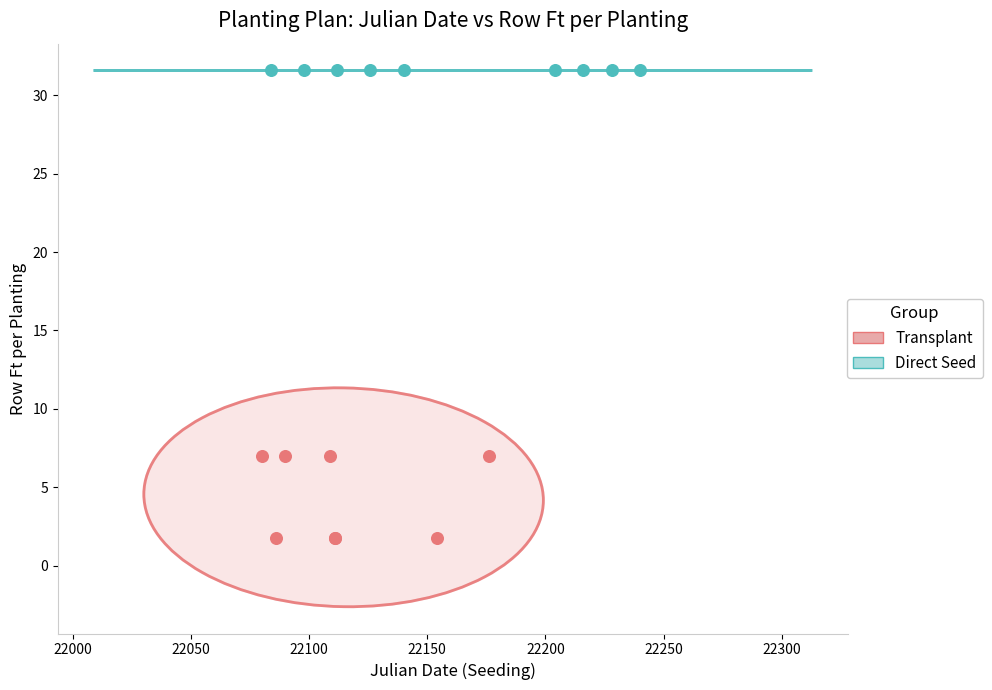

Which series contains the lowest Y value?

Transplant